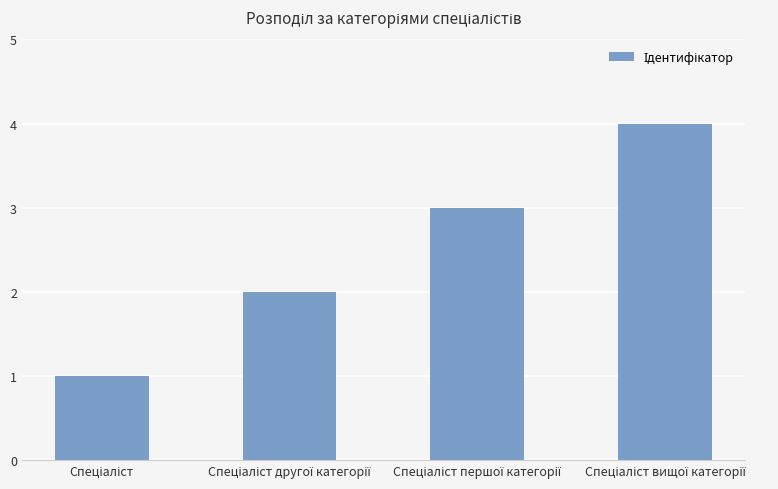

What is the greatest value displayed?

4